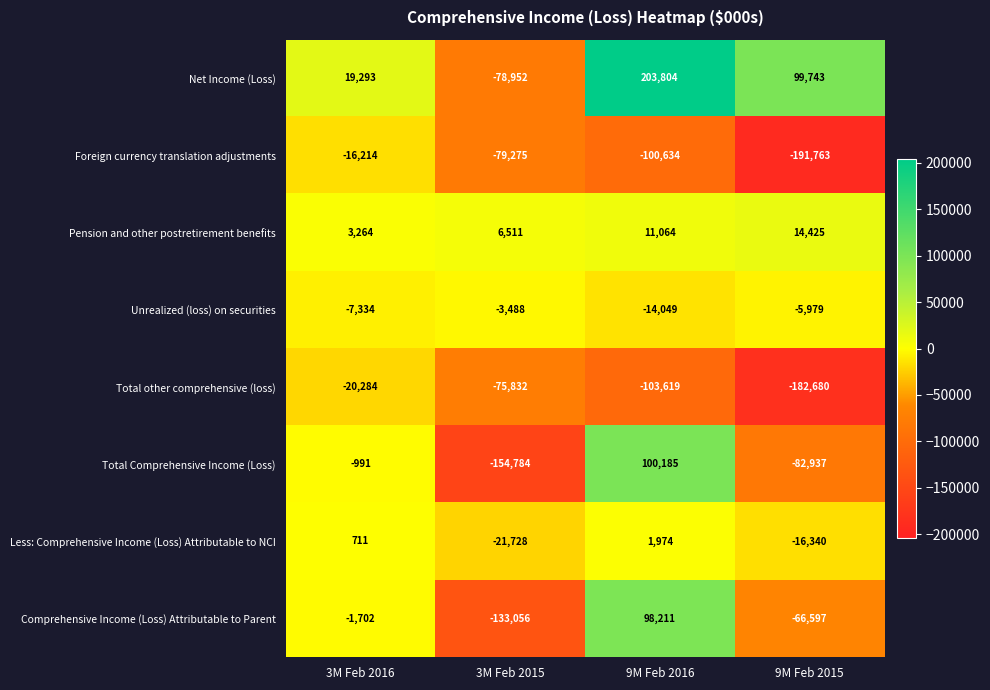

What is the difference between the Total other comprehensive (loss) values at 9M Feb 2016 and 9M Feb 2015?

79061